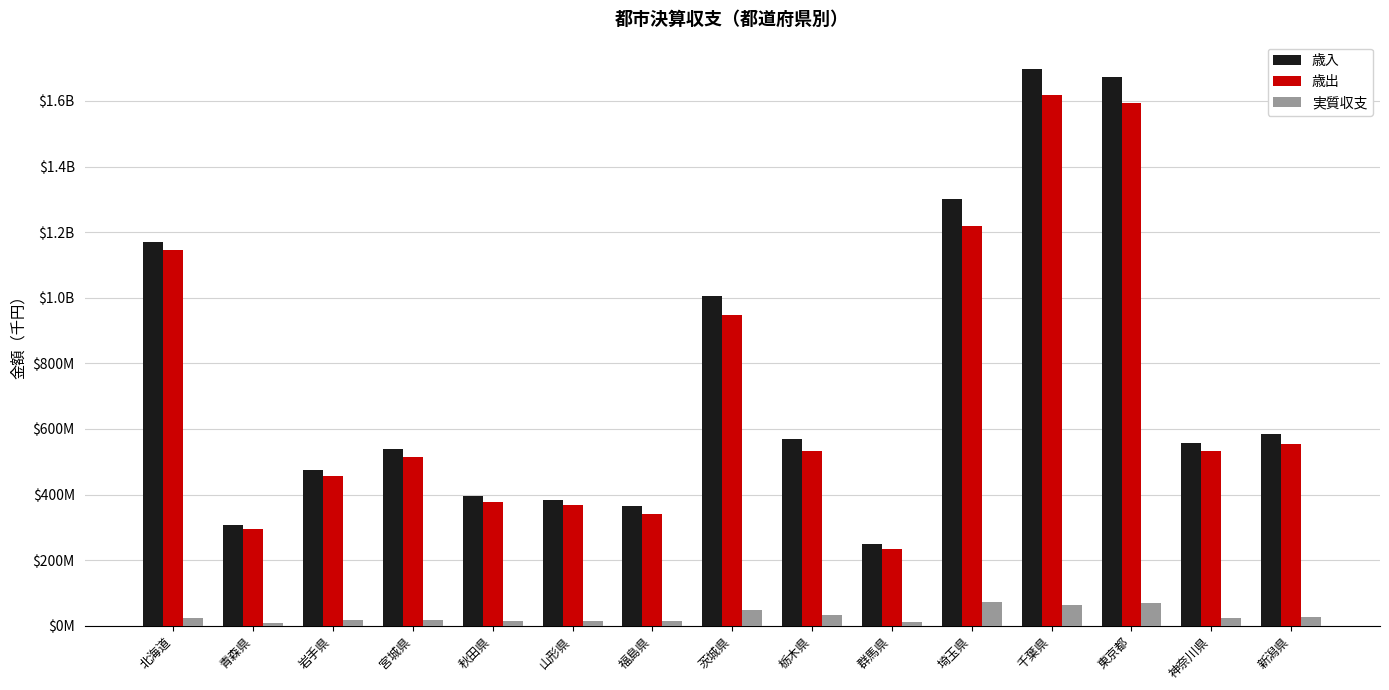

What is the sum of the 歳出 values at 栃木県 and 神奈川県?

1065102077